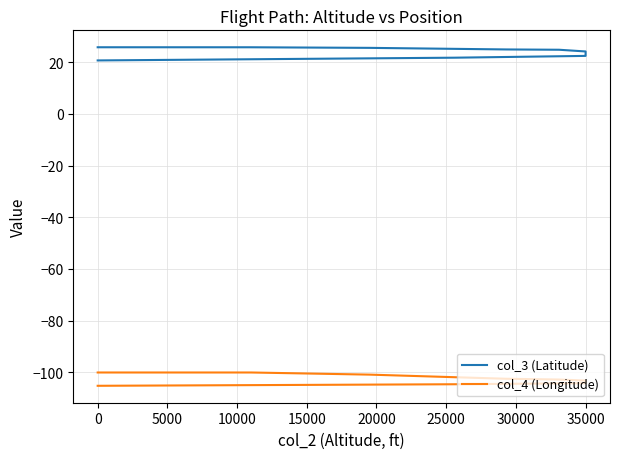

Where does the col_4 (Longitude) series first go above -103?

25000